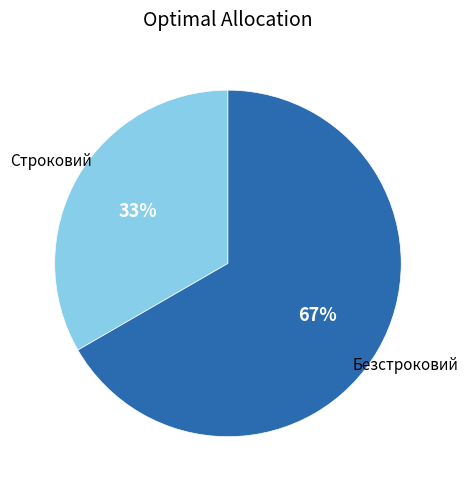

What is the largest slice in the pie chart?

Безстроковий